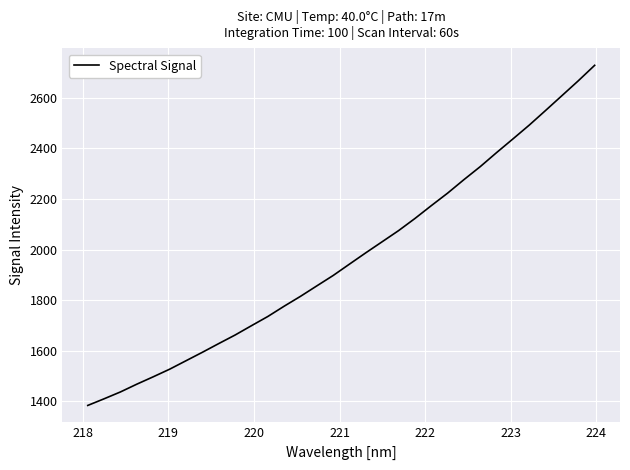

What is the smallest value displayed?

1384.3